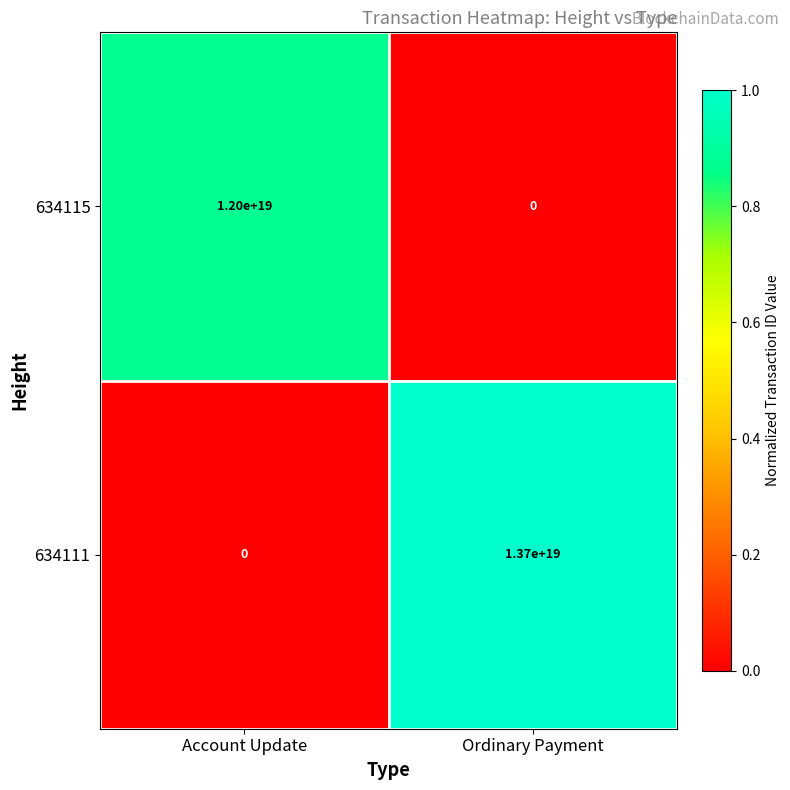

At which category is the sum across all series the highest?

Ordinary Payment